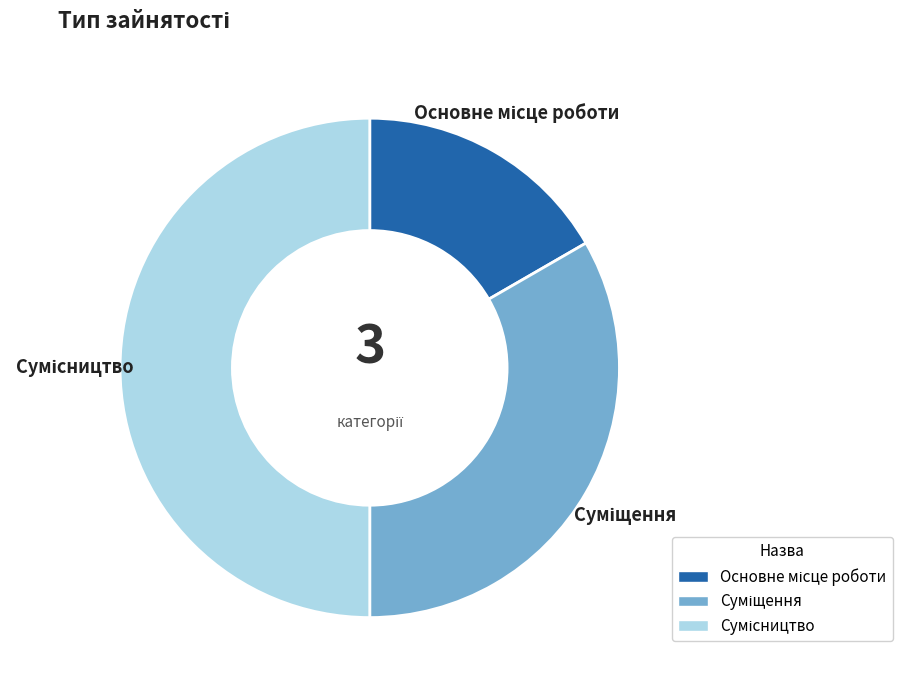

To the nearest percent, what is the combined percentage of Суміщення and Сумісництво?

83%